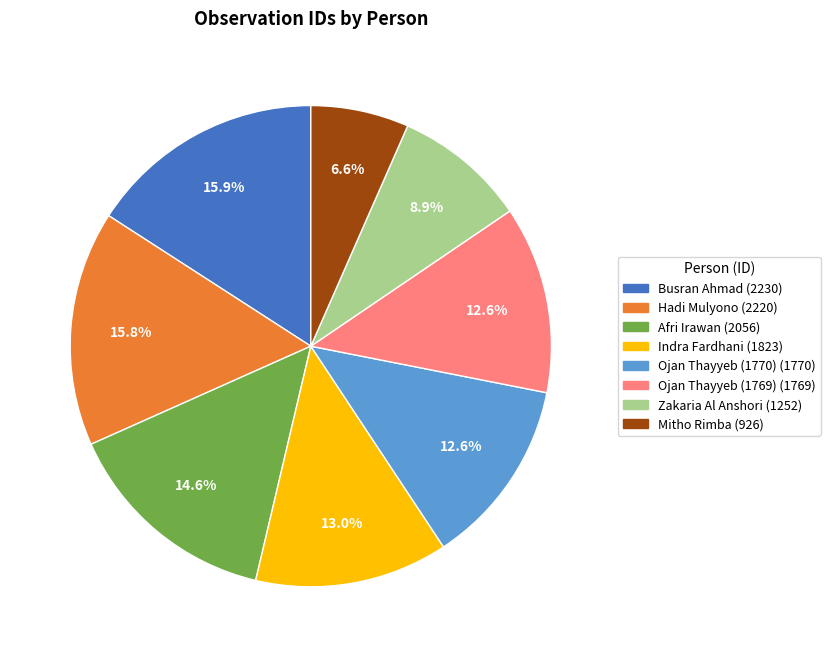

Do Zakaria Al Anshori and Ojan Thayyeb (1769) together represent more than half of the pie?

No